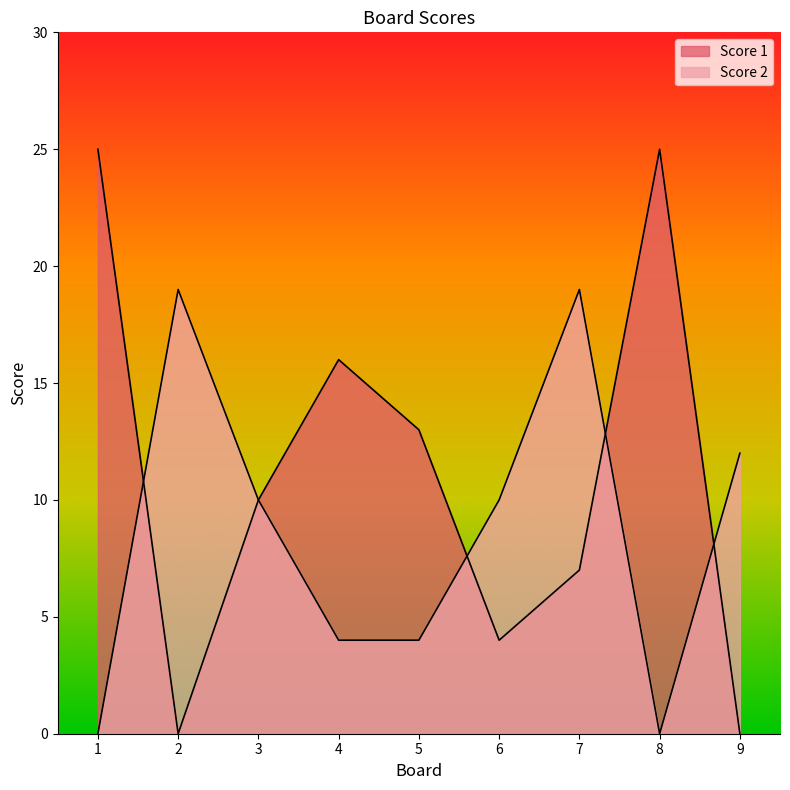

In Score 1, how many points are lower than both neighbors (excluding endpoints)?

2